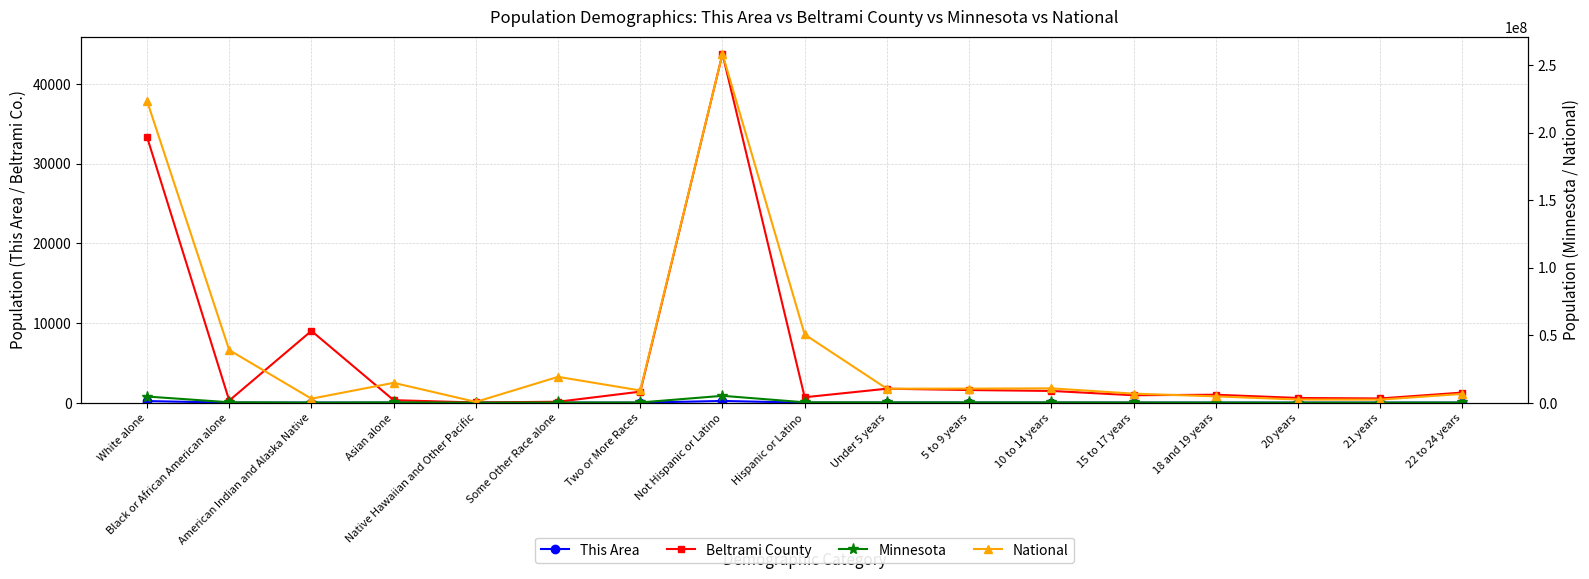

How many values in the Minnesota series exceed 125145?

8